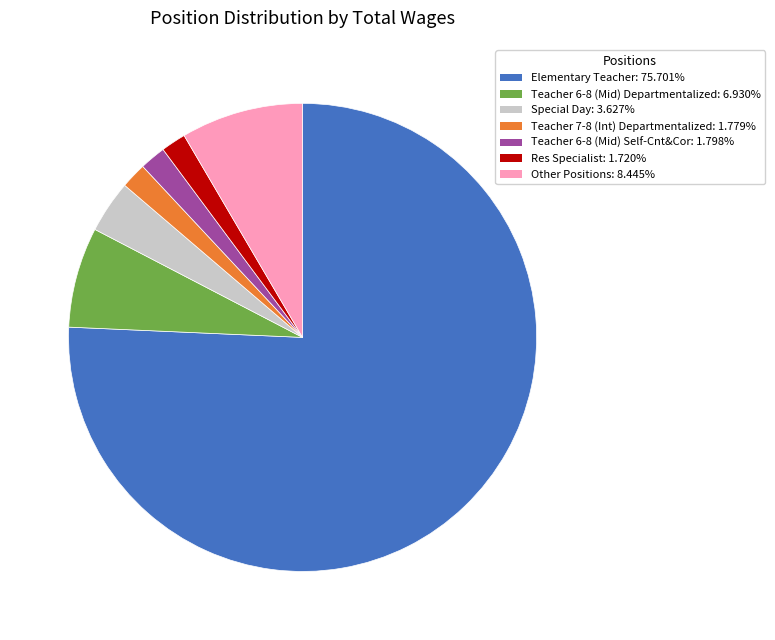

Is it true that Elementary Teacher is 76% of the pie?

True